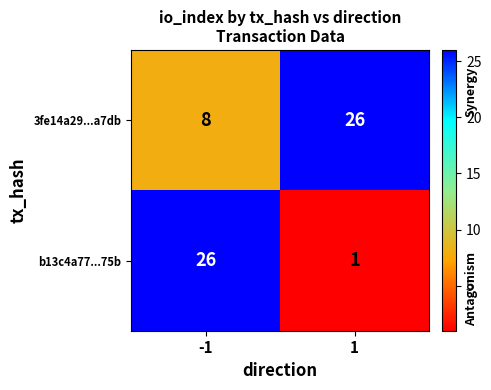

At how many categories does at least one series exceed 11?

2